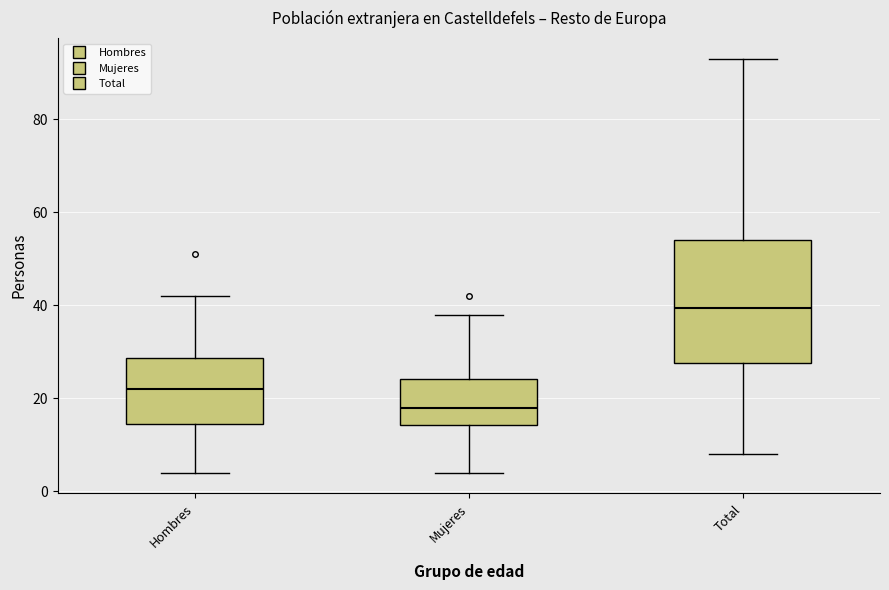

Where does the lower whisker of the box for Mujeres end on the y-axis? The values are not printed on the chart, so give them approximately, as read against the axis.

4